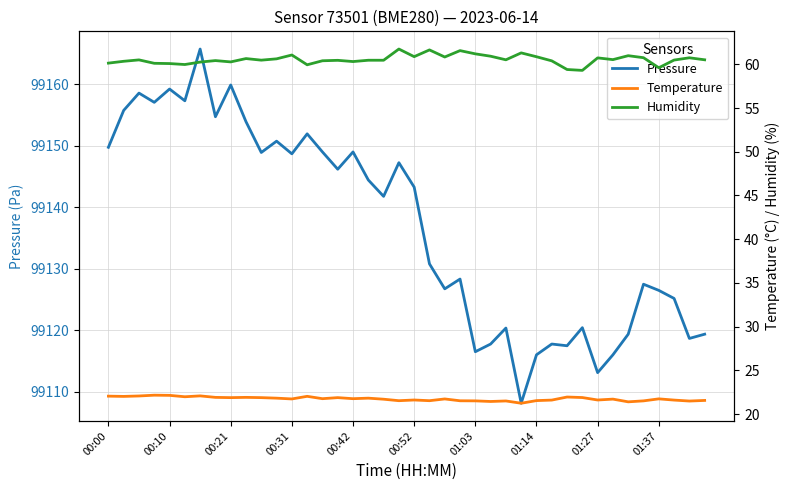

What are all the series names shown in the legend?

Pressure, Temperature, Humidity